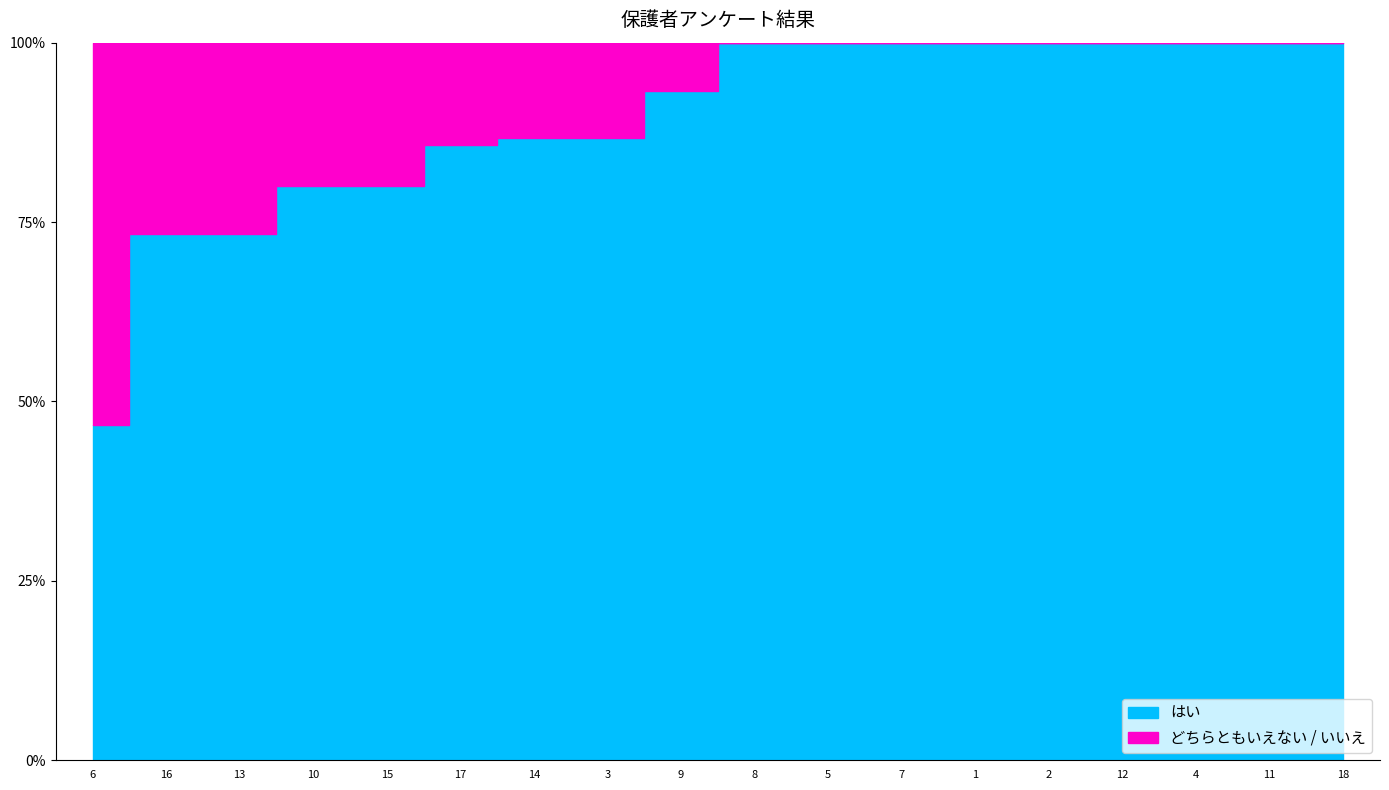

At how many categories does at least one series exceed 0?

18